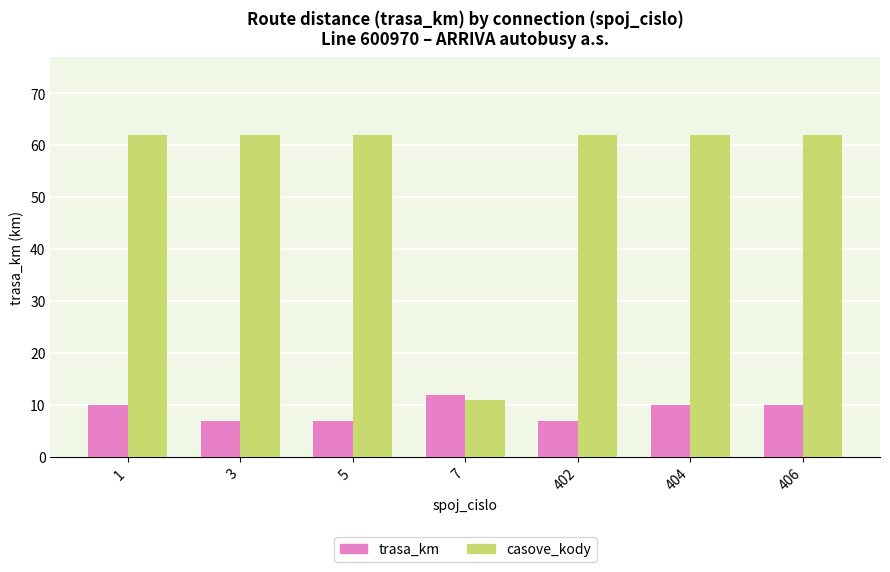

Reading left to right, extract all data points from this chart.

trasa_km: 10	7	7	12	7	10	10
casove_kody: 62	62	62	11	62	62	62